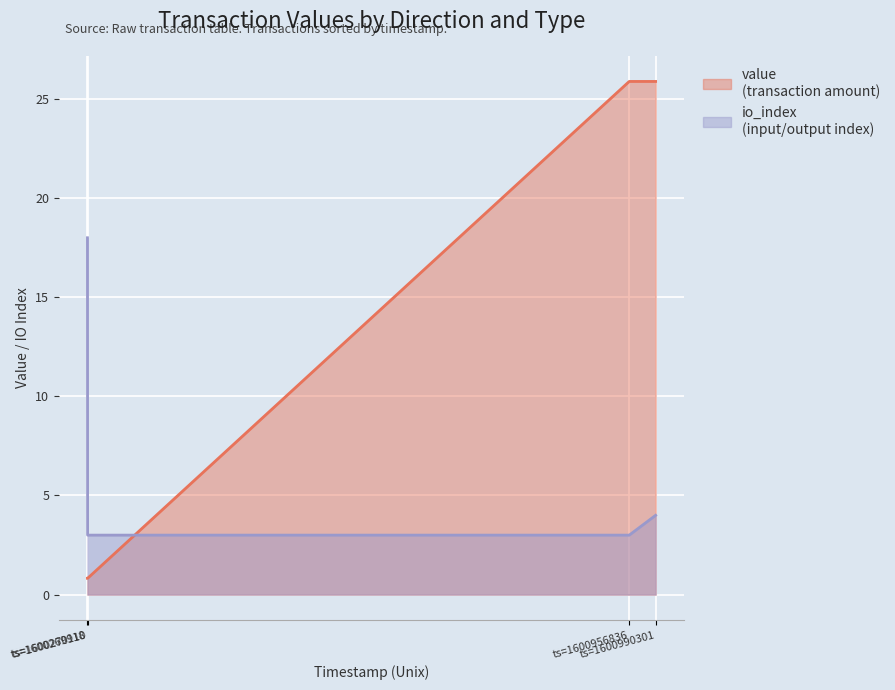

Is it true that io_index equals 18.0 at ts=1600269918?

True